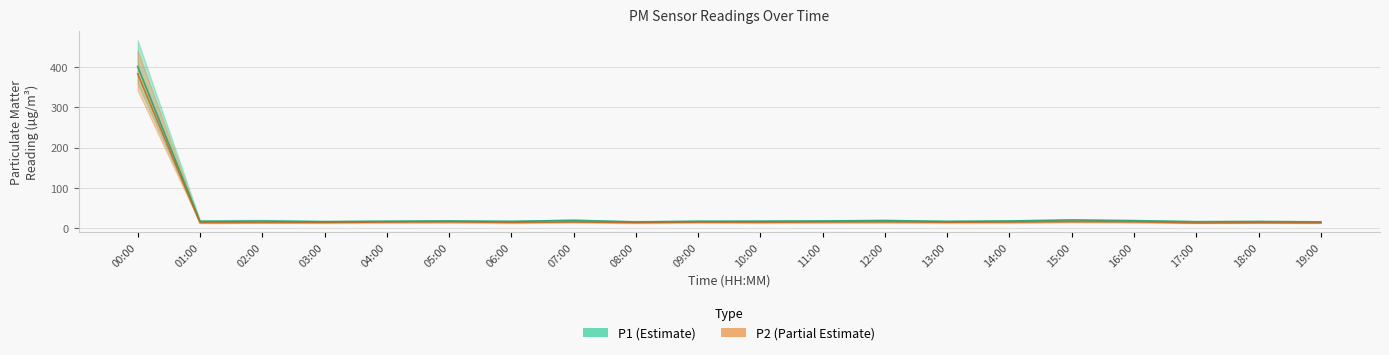

Which series has the largest range (max minus min)?

P1